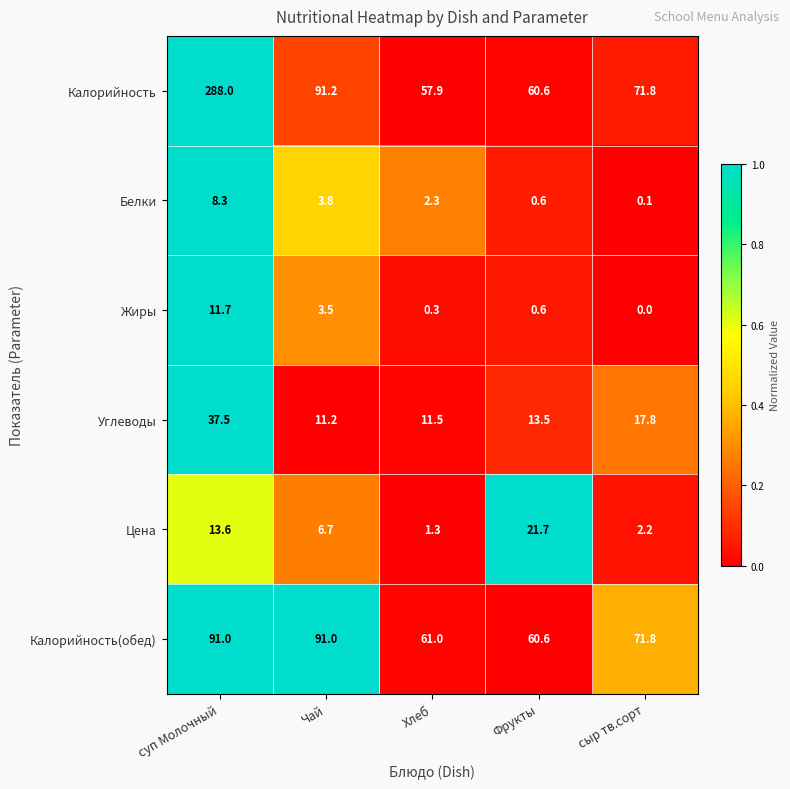

Which series has the widest spread of values?

Калорийность